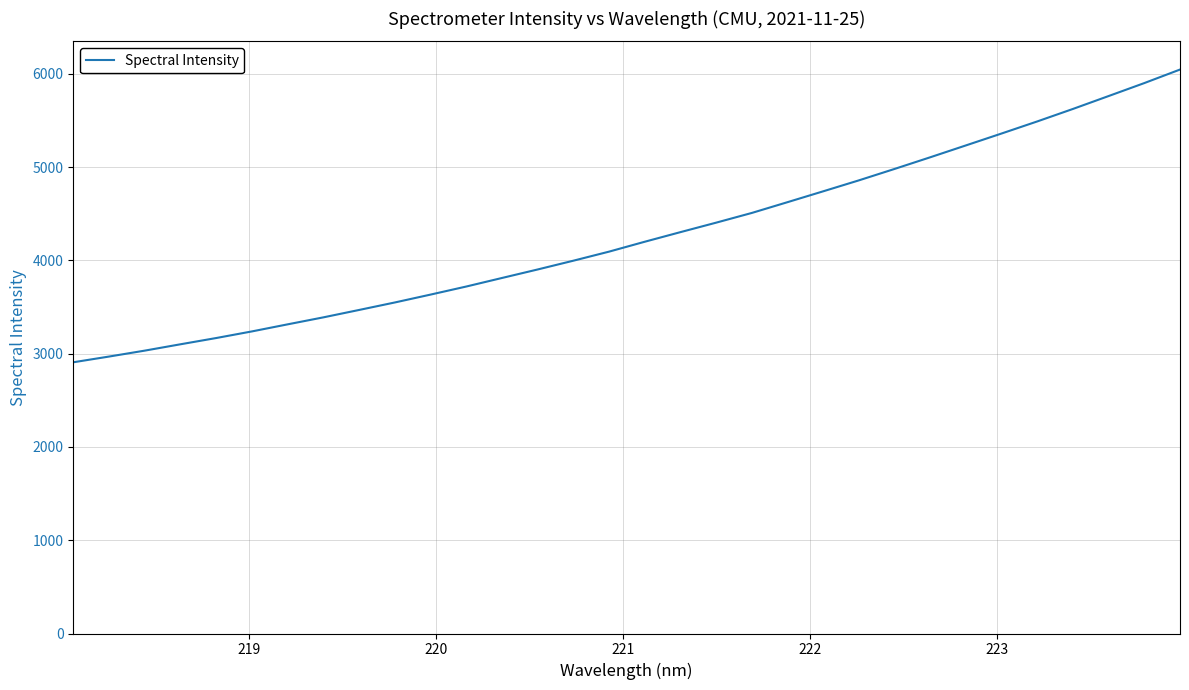

What is the difference between the maximum and minimum values?

3138.1